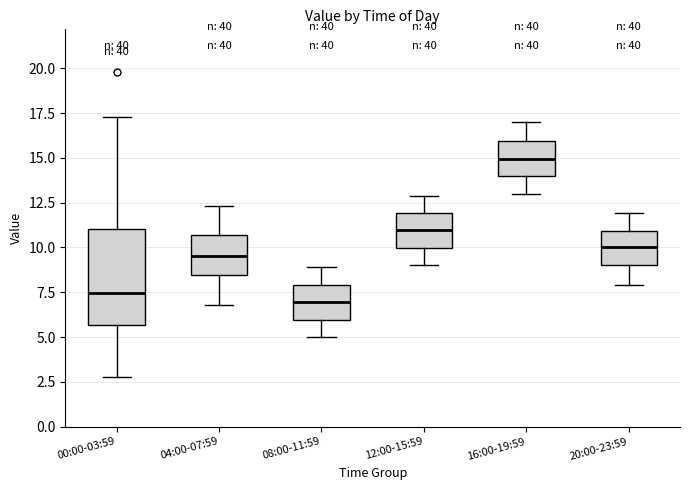

Reading left to right, transcribe this box plot: for each box, give where its median line is, the range the box spans, and where its two whiskers end, as read against the y-axis. The values are not printed on the chart, so give them approximately, as read against the axis.

00:00-03:59: median 7.5, box 5.5 to 11.0, whiskers 3.0 to 17.5
04:00-07:59: median 9.5, box 8.5 to 10.5, whiskers 7.0 to 12.5
08:00-11:59: median 7.0, box 6.0 to 8.0, whiskers 5.0 to 9.0
12:00-15:59: median 11.0, box 10.0 to 12.0, whiskers 9.0 to 13.0
16:00-19:59: median 15.0, box 14.0 to 16.0, whiskers 13.0 to 17.0
20:00-23:59: median 10.0, box 9.0 to 11.0, whiskers 8.0 to 12.0